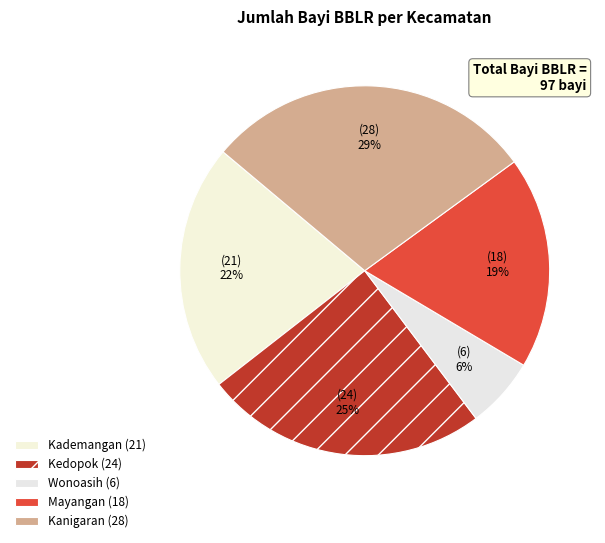

How many segments does this pie chart have?

5